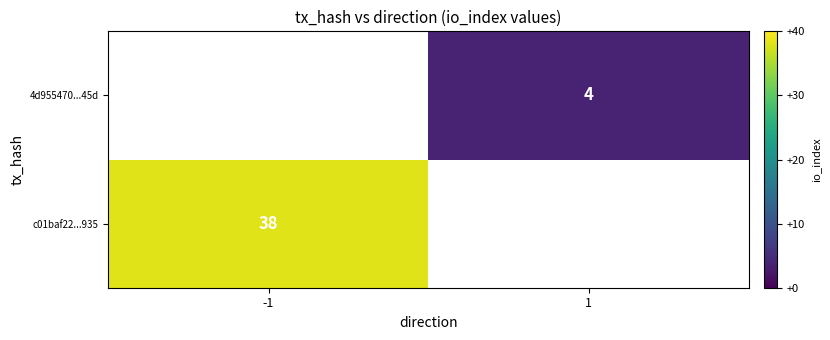

True or false: c01baf22...935 has a value of 49.7 at -1.

False